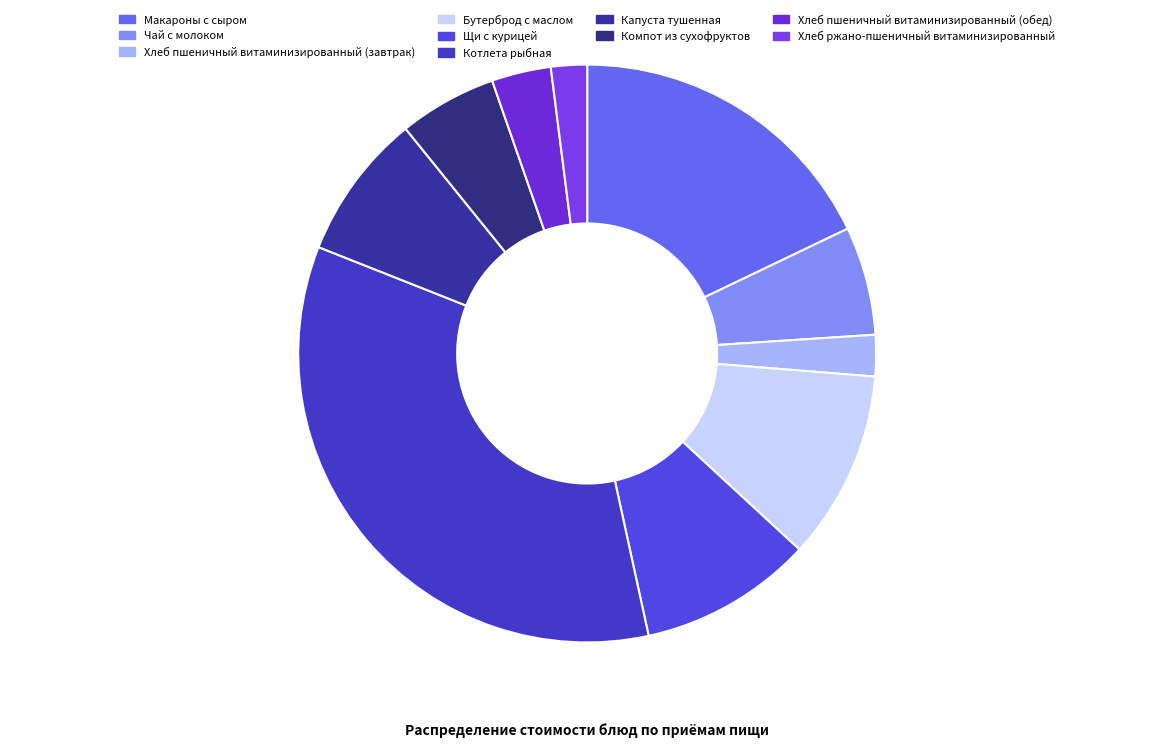

Is the sum of Макароны с сыром and Хлеб ржано-пшеничный витаминизированный greater than half?

No